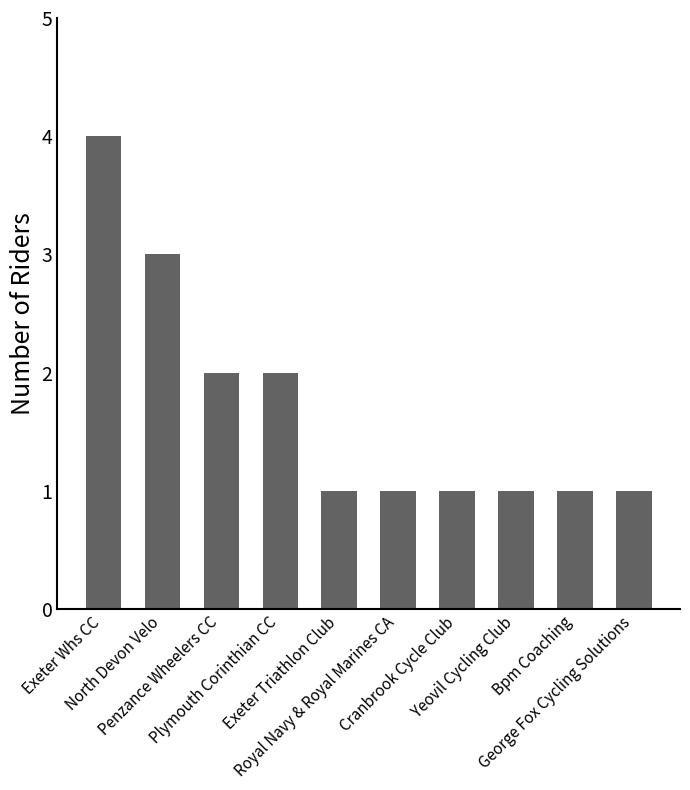

Reading left to right, what are all the values shown in this chart?

Exeter Whs CC=4	North Devon Velo=3	Penzance Wheelers CC=2	Plymouth Corinthian CC=2	Exeter Triathlon Club=1	Royal Navy & Royal Marines CA=1	Cranbrook Cycle Club=1	Yeovil Cycling Club=1	Bpm Coaching=1	George Fox Cycling Solutions=1